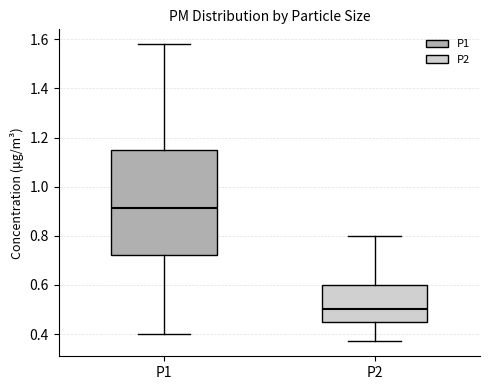

Reading left to right, transcribe this box plot: for each box, give where its median line is, the range the box spans, and where its two whiskers end, as read against the y-axis. The values are not printed on the chart, so give them approximately, as read against the axis.

P1: median 0.92, box 0.72 to 1.14, whiskers 0.40 to 1.58
P2: median 0.50, box 0.46 to 0.60, whiskers 0.38 to 0.80